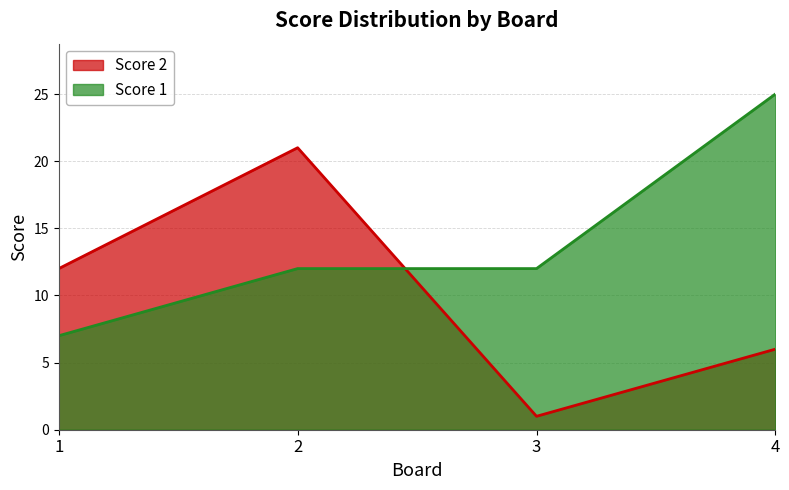

At how many categories does at least one series exceed 3?

4